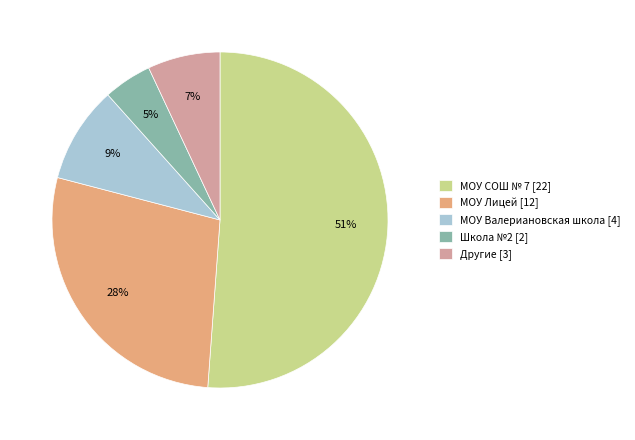

How many slices are in this pie chart?

5